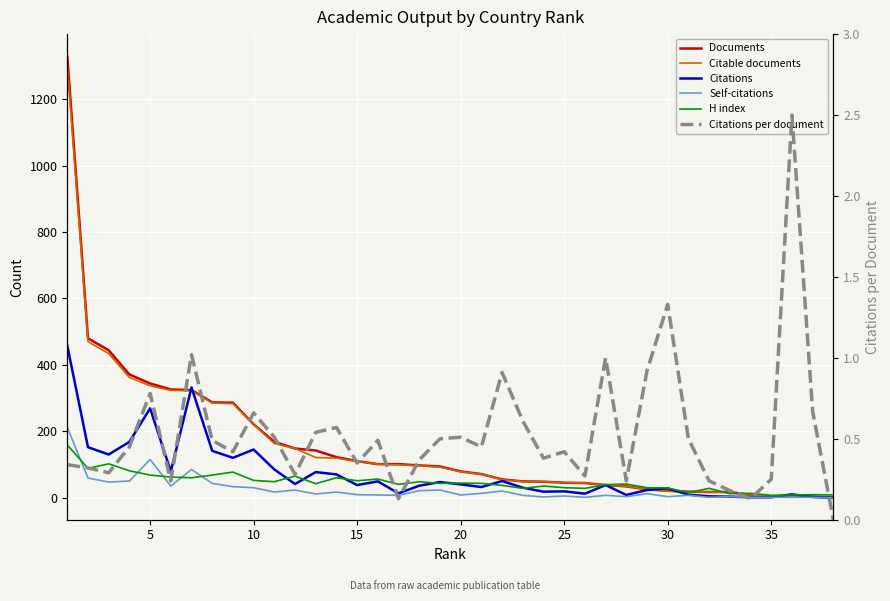

What is the value of the Citations point at the 3rd from the left?

130.0